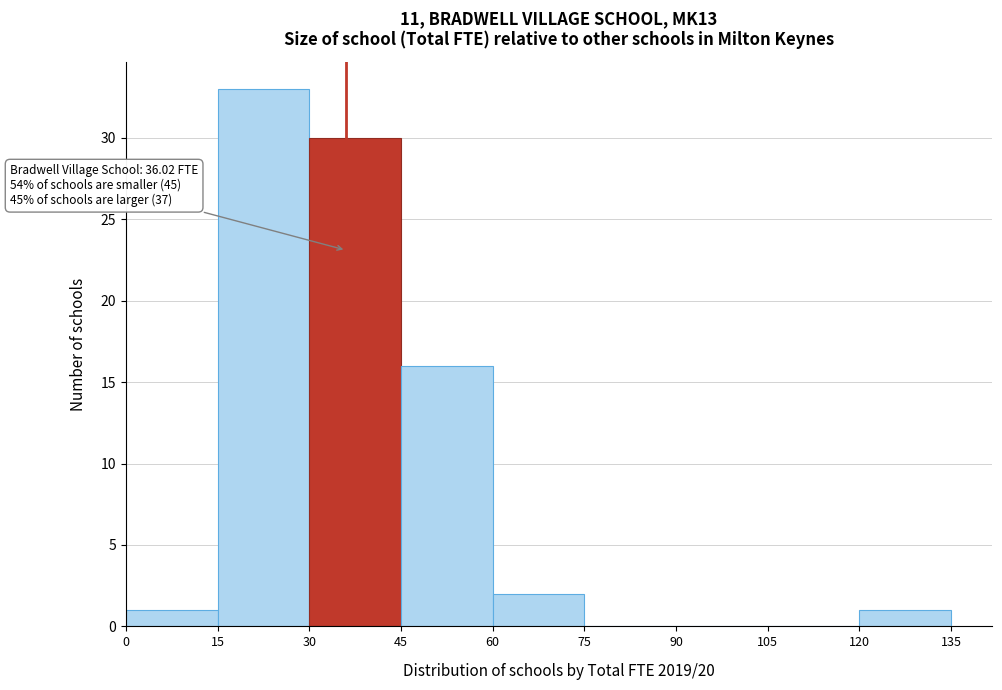

Which range on the x-axis has the tallest bar?

15 to 30